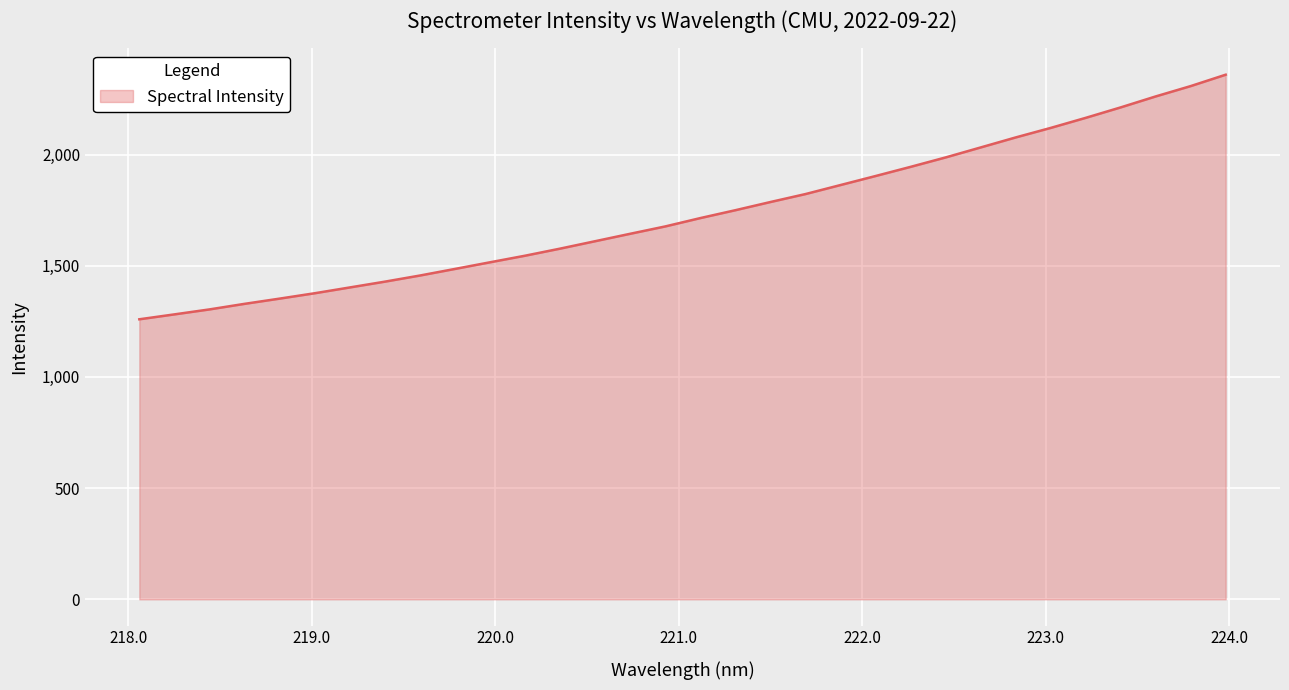

True or false: the data has more than 0 interior local peaks.

False